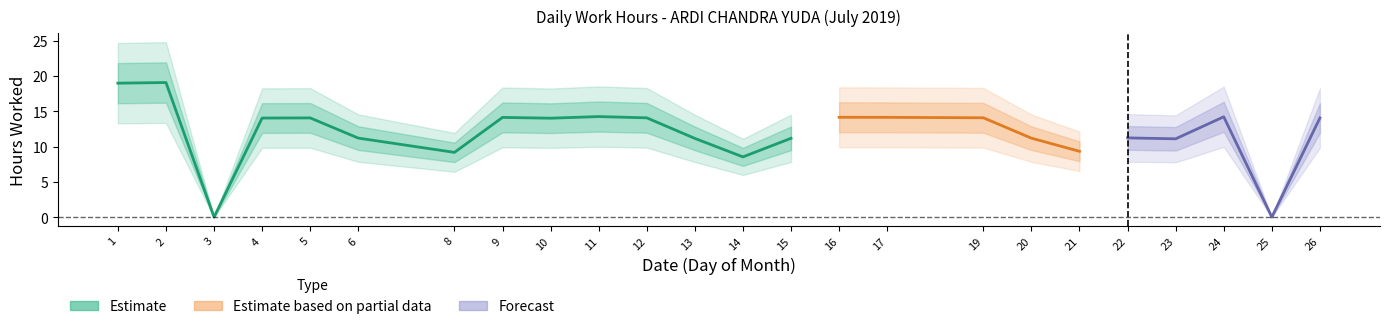

List the labels in order of value, largest first.

2, 1, 11, 24, 16, 17, 9, 19, 12, 5, 26, 4, 10, 22, 6, 20, 15, 13, 23, 21, 8, 14, 3, 25